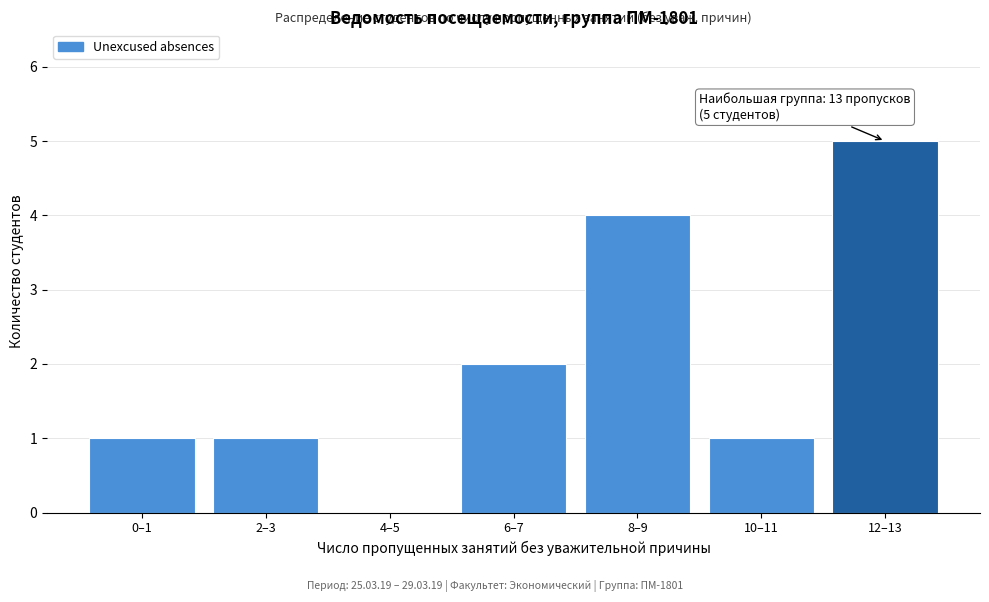

Reading right to left, transcribe all the data shown in this chart.

12–13=5	10–11=1	8–9=4	6–7=2	4–5=0	2–3=1	0–1=1